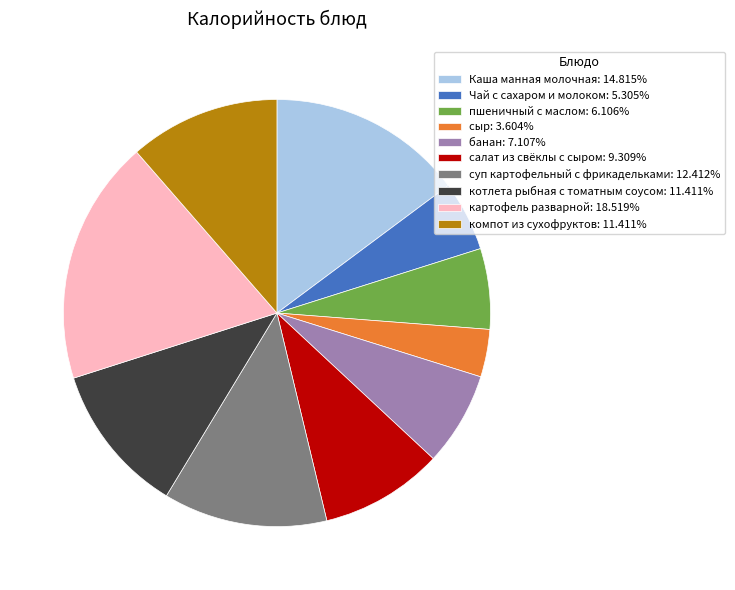

Which slice is the largest?

картофель разварной